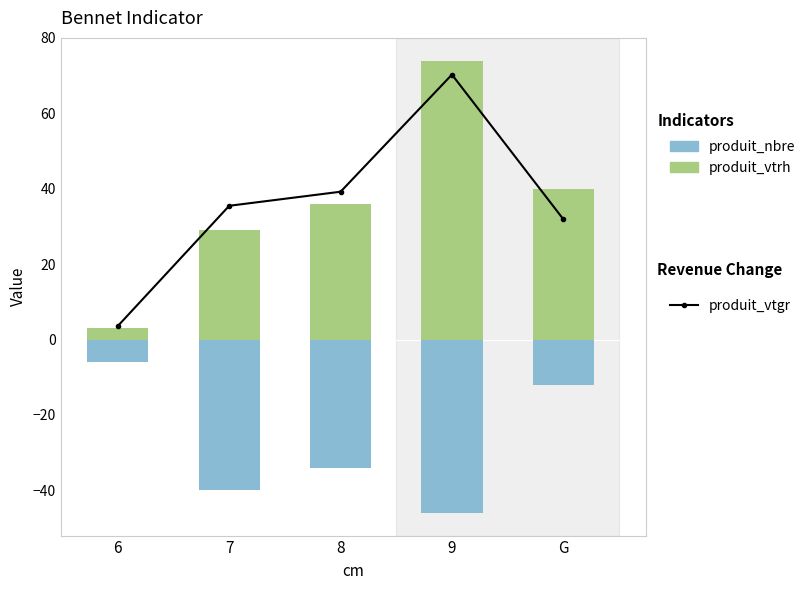

List the series in order of their peak value, lowest first.

produit_nbre, produit_vtgr, produit_vtrh